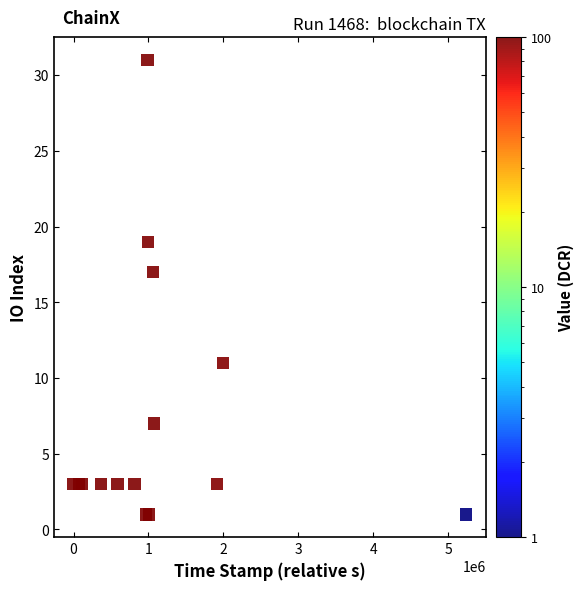

What Y value in the scatter plot is closest to 16?

17